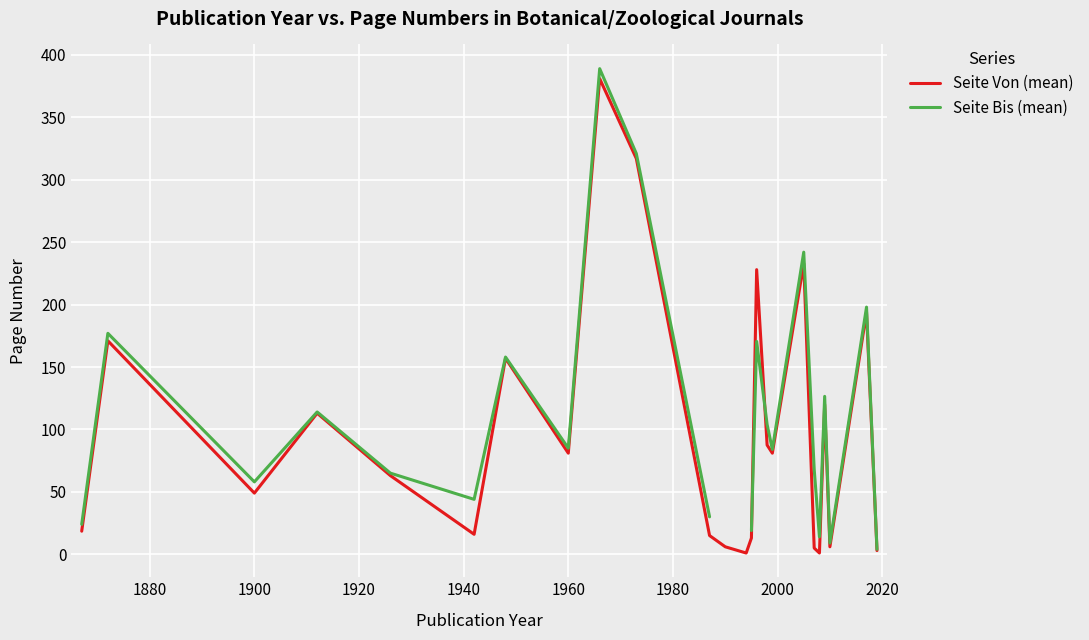

What is the greatest value displayed?

389.0